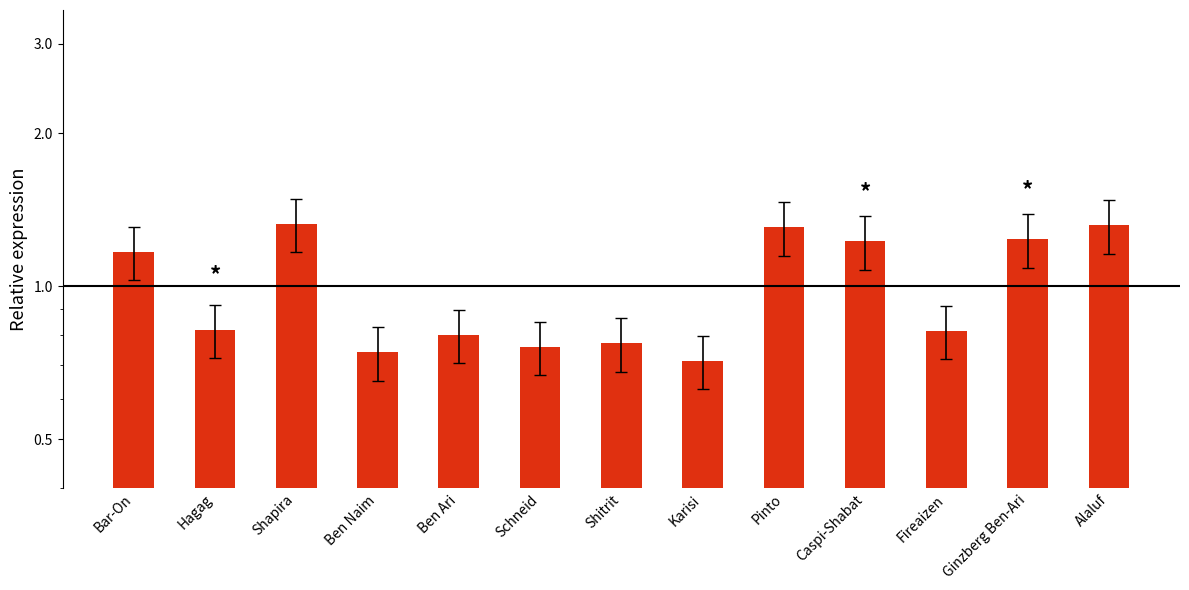

What is the label of the 1st bar from the right?

Alaluf